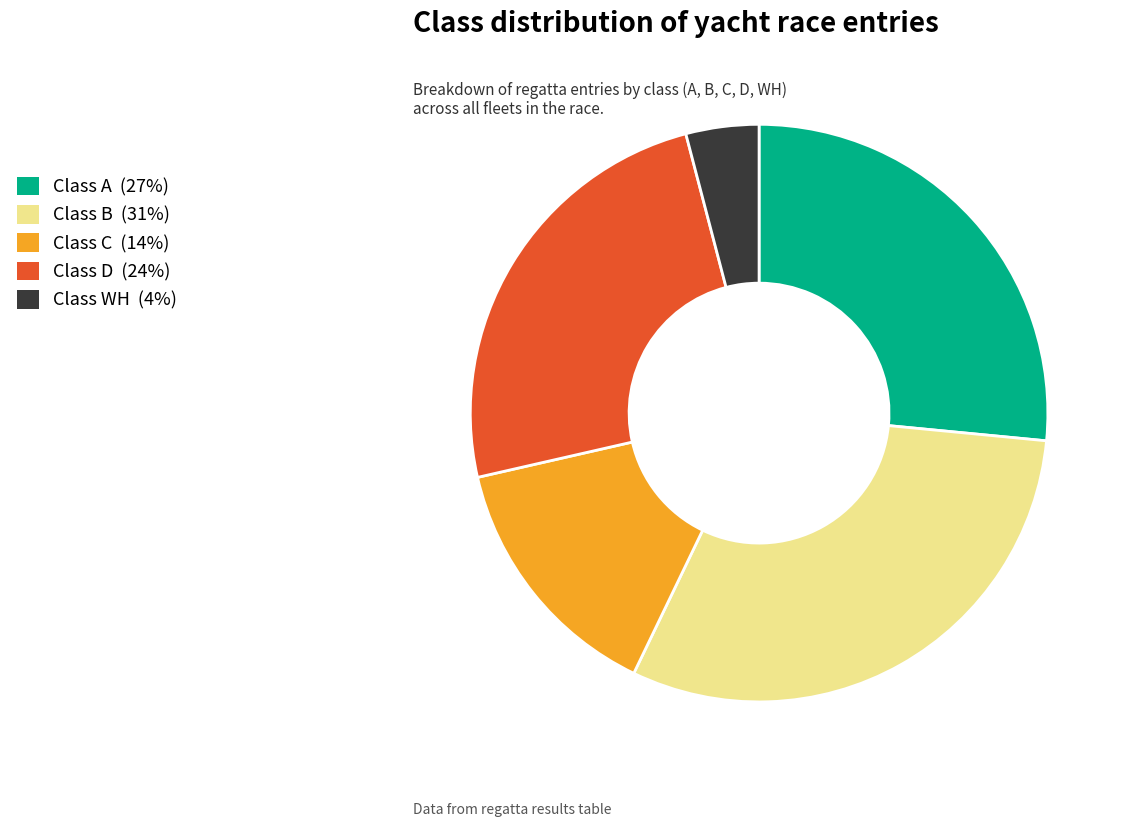

Does any single category account for the majority?

No